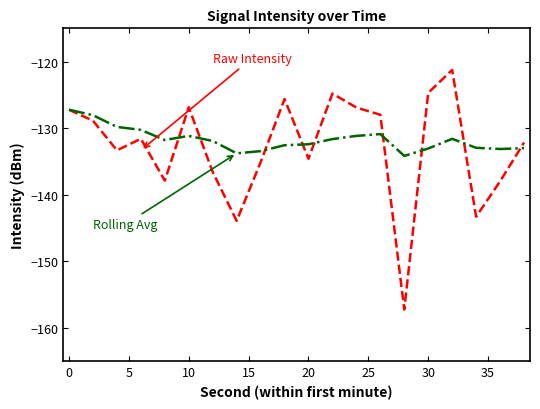

What is the maximum value shown in the chart?

-121.2